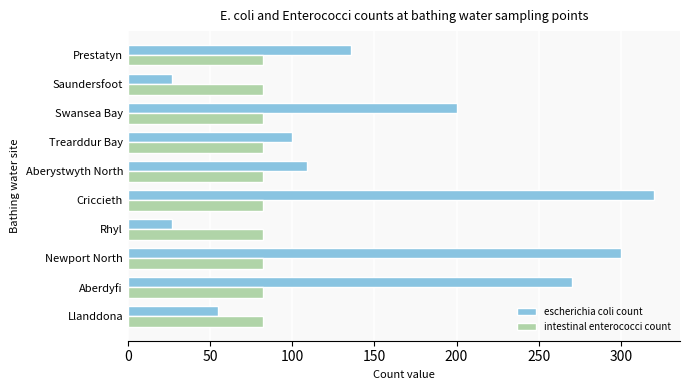

Where is escherichia coli count nearest to the value 173?

Swansea Bay